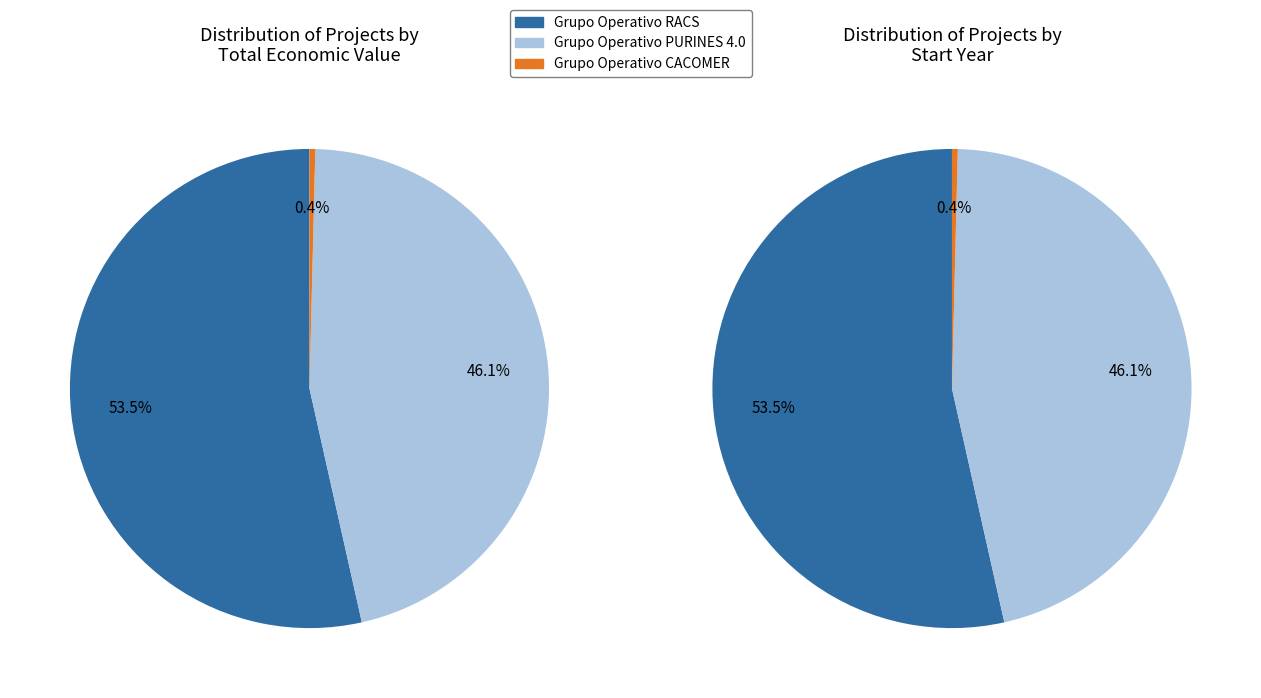

How many slices are in this pie chart?

3